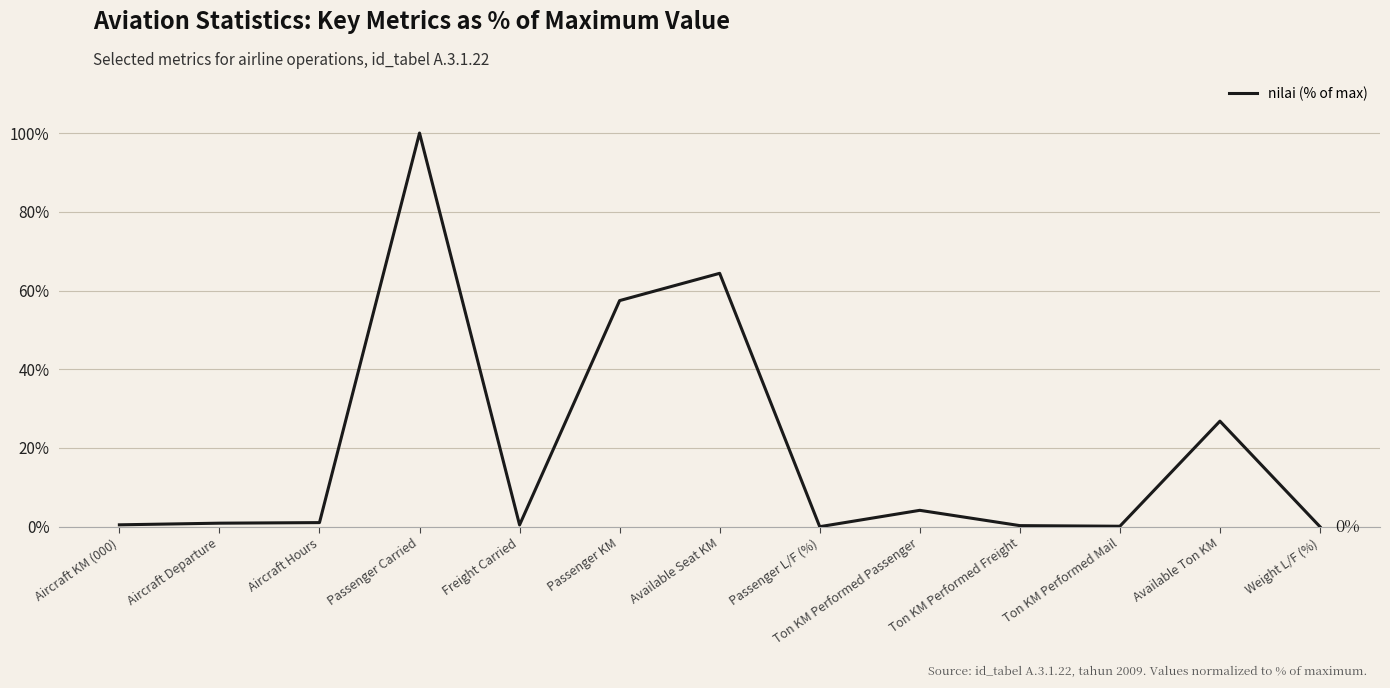

Is it true that the value at Aircraft Departure is 0.9?

True